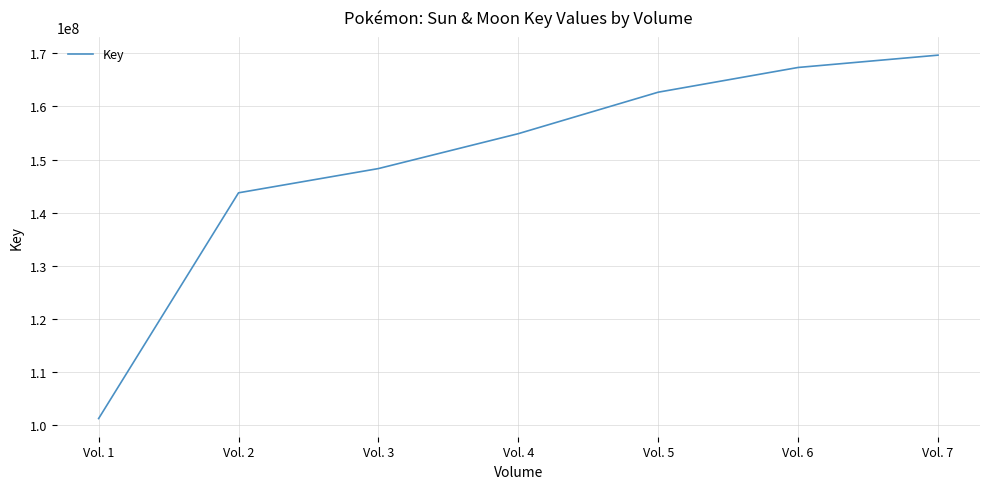

Is it true that the value at Vol. 7 is 169665568?

True